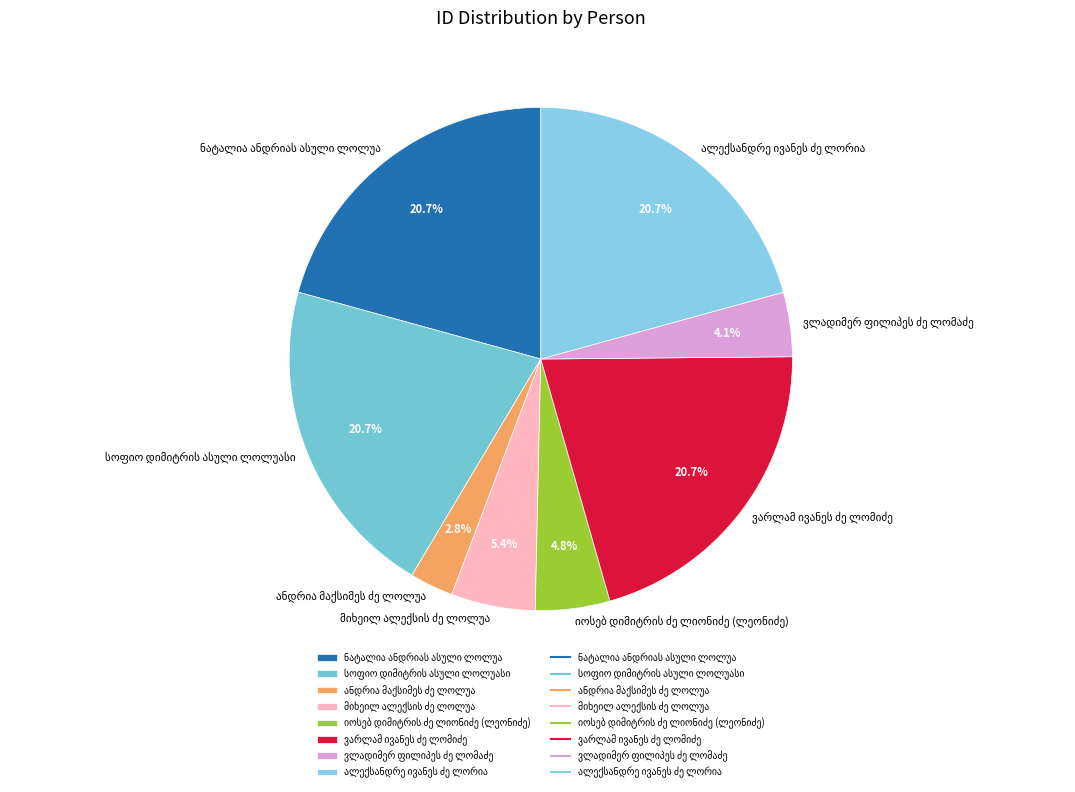

Does any single category account for the majority?

No